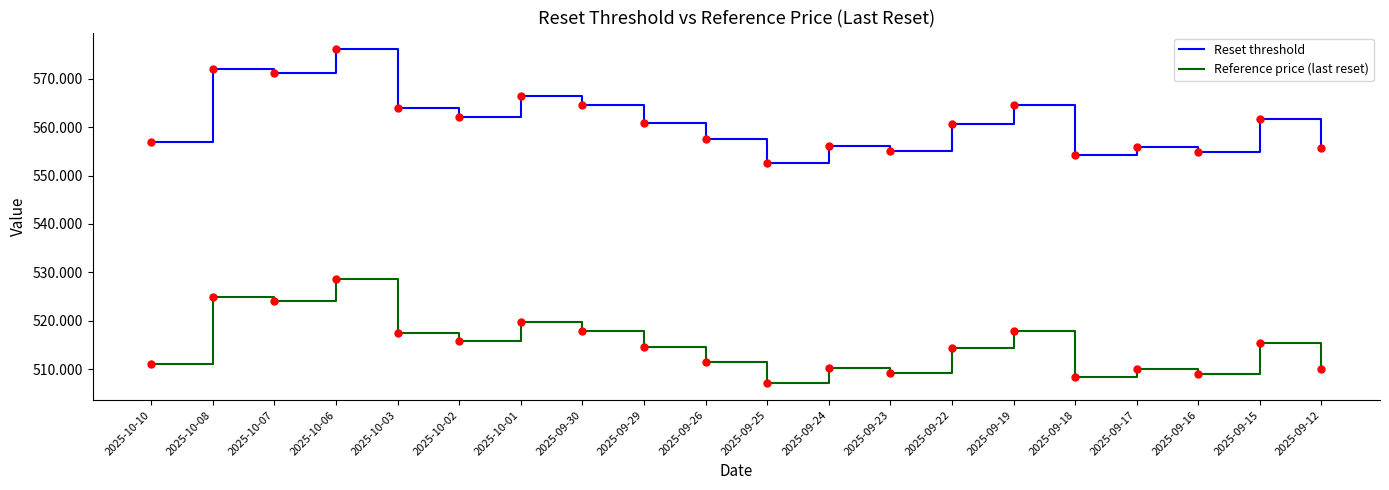

Between 2025-09-22 and 2025-09-18, which series saw the biggest shift?

Reset threshold